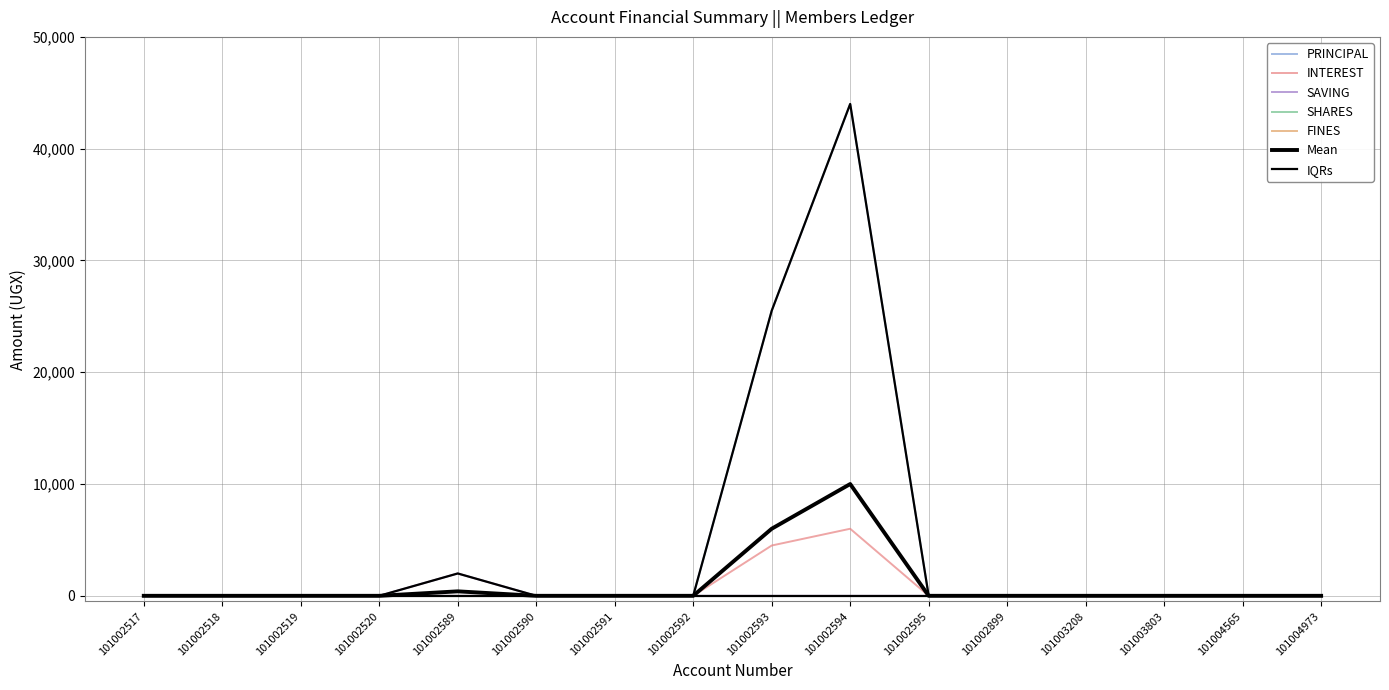

Which series changed the most between 101002595 and 101003208?

PRINCIPAL